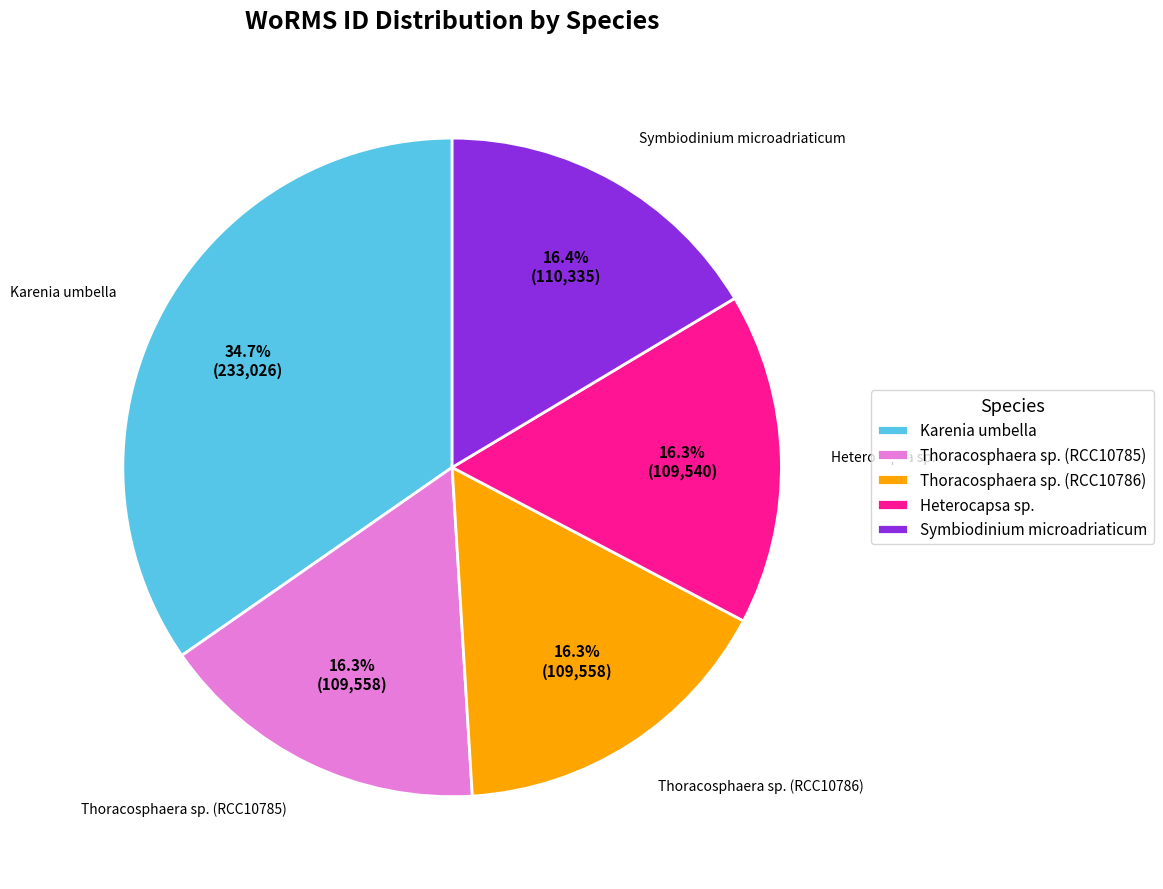

What portion of the pie excludes Karenia umbella?

65.3%